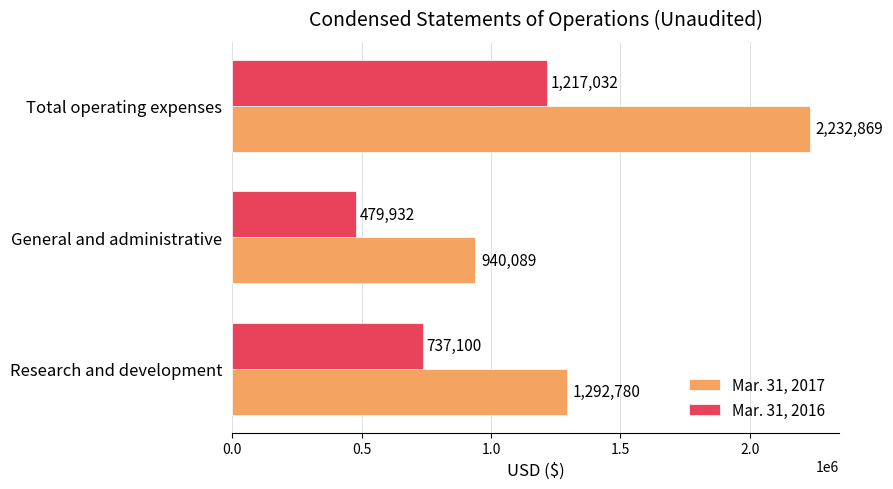

Is it true that Mar. 31, 2016 equals 995587 at Research and development?

False